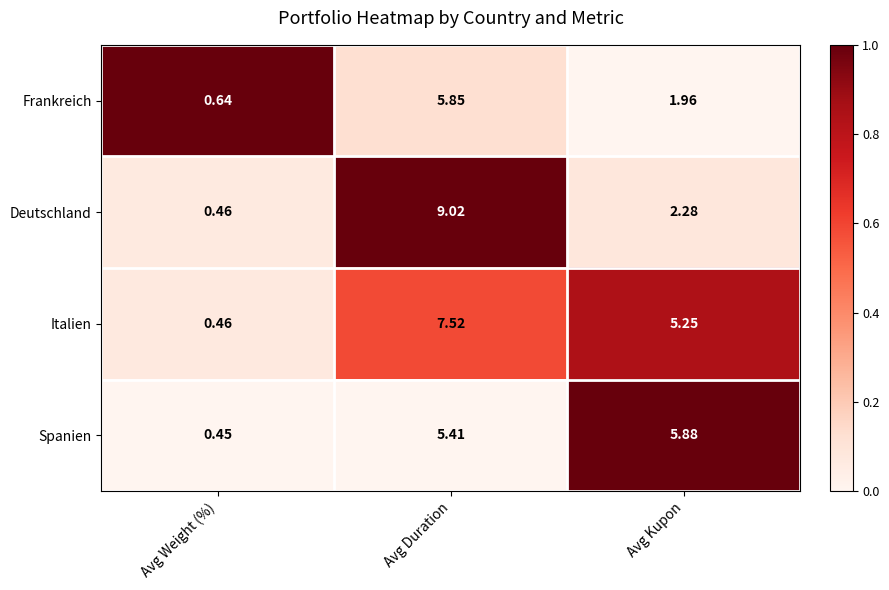

Which series has the widest spread of values?

Deutschland